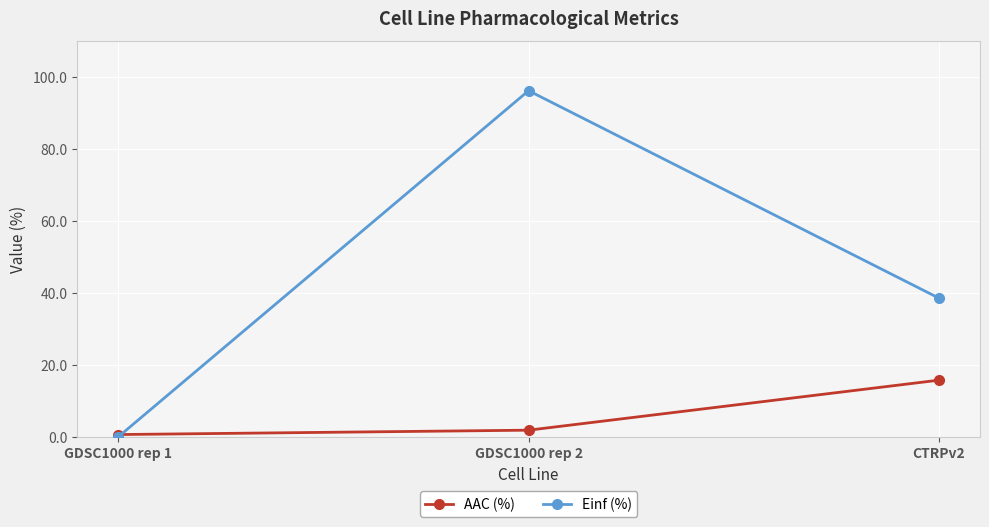

How many values in the Einf (%) series exceed 38?

2